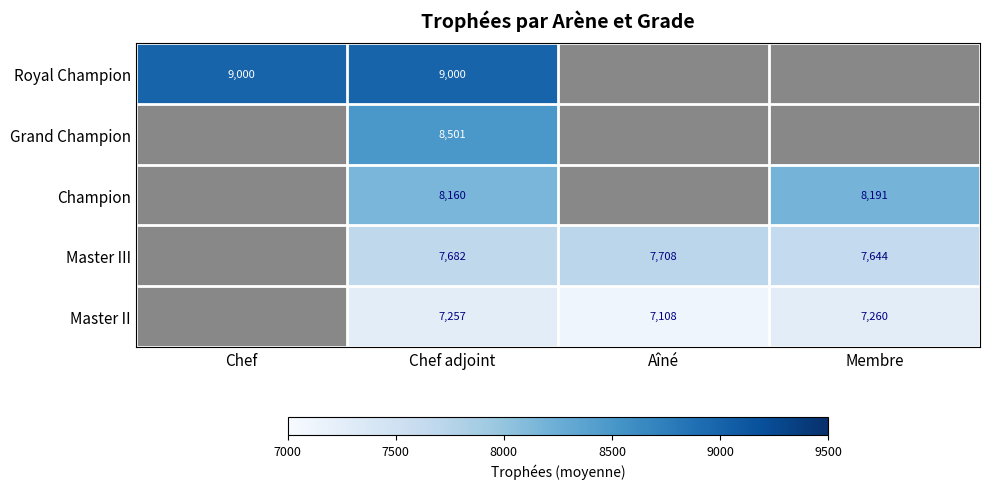

The value of Master III at Chef adjoint is 11925. True or false?

False